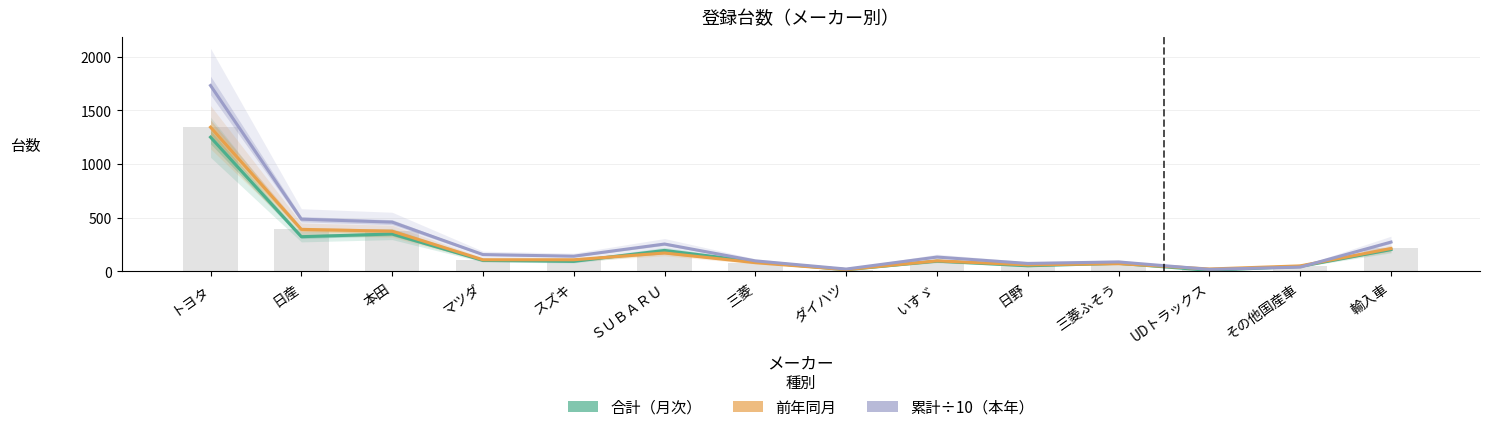

True or false: 累計÷10（本年） has a value of 22.5 at ダイハツ.

True